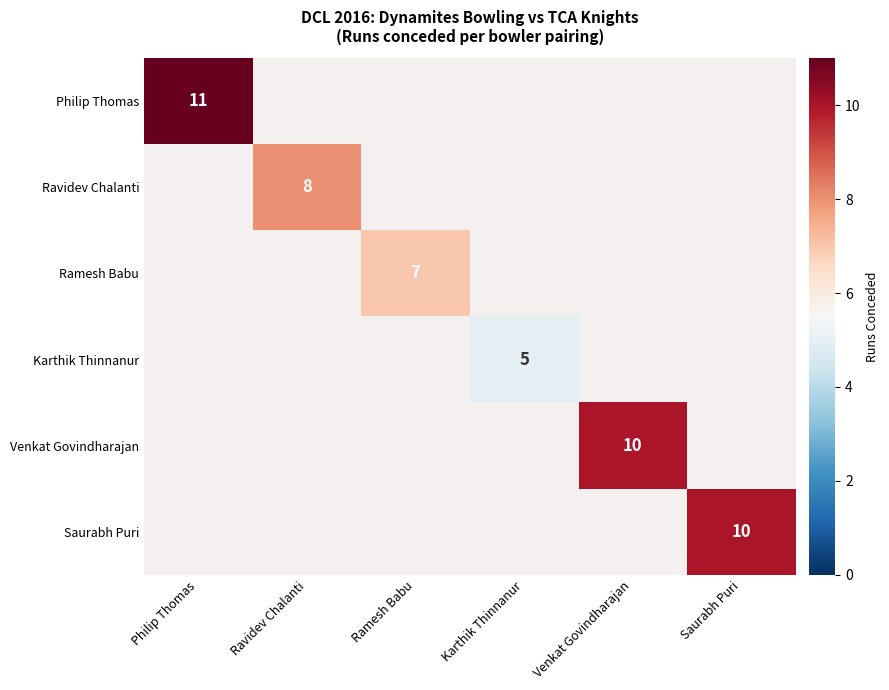

What is the smallest value displayed?

5.0